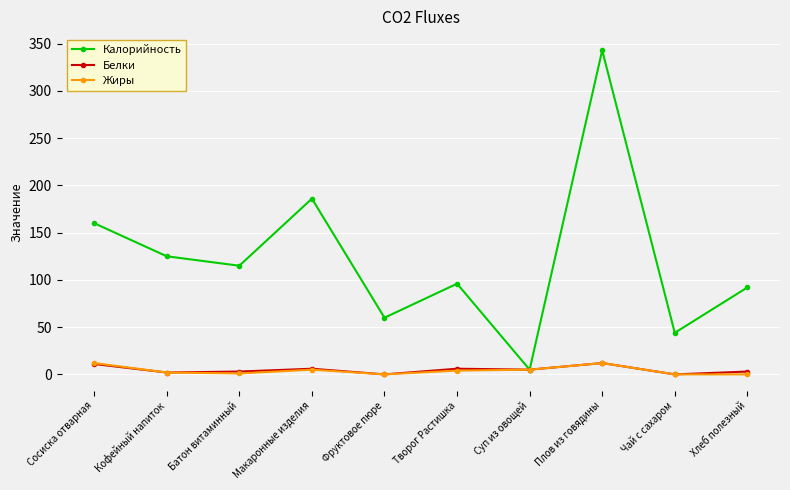

At which category is the sum across all series the highest?

Плов из говядины